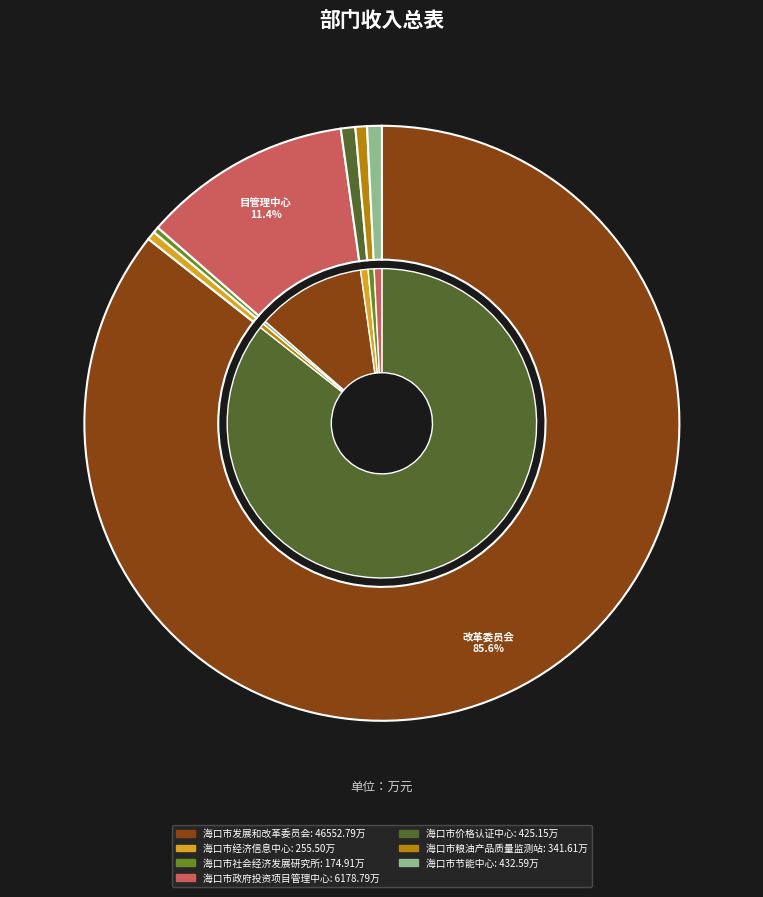

True or false: 海口市经济信息中心 accounts for 1% of the total.

False